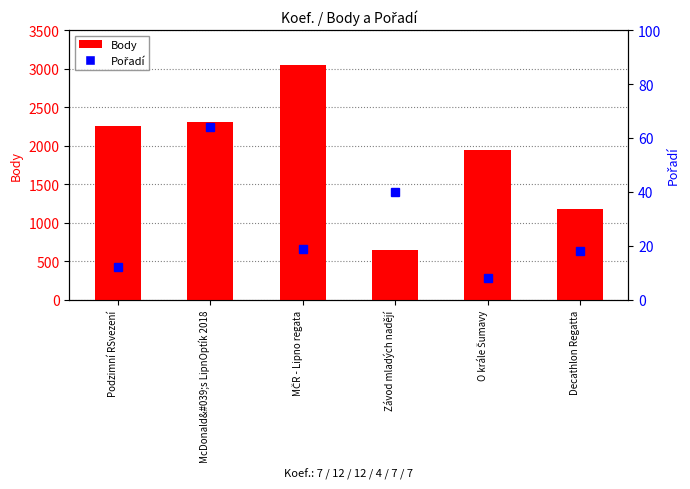

What are all the series names shown in the legend?

Body, Pořadí